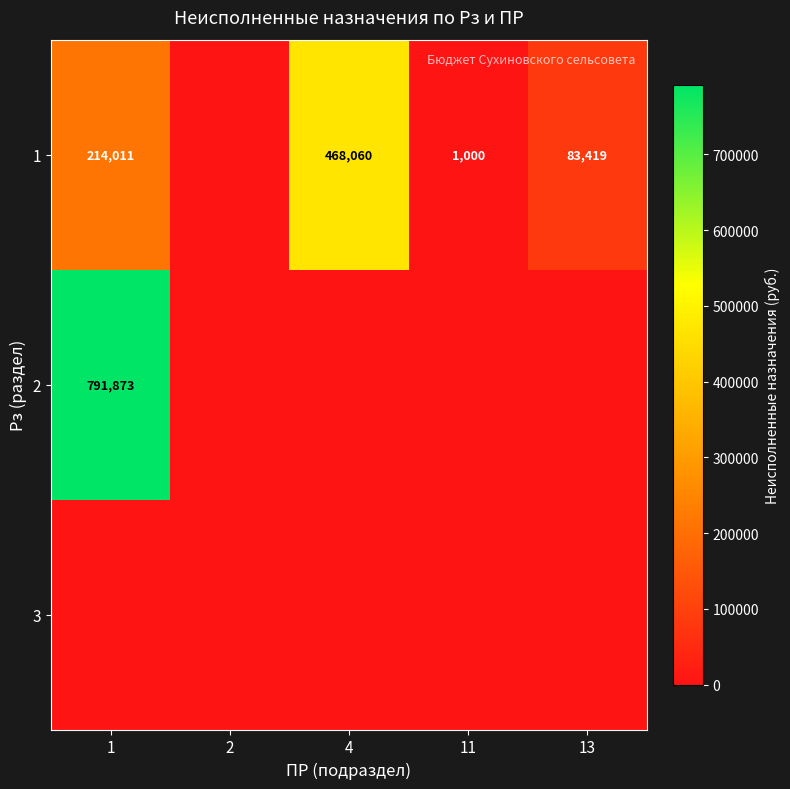

Is it true that 1 equals 311932 at 4?

False